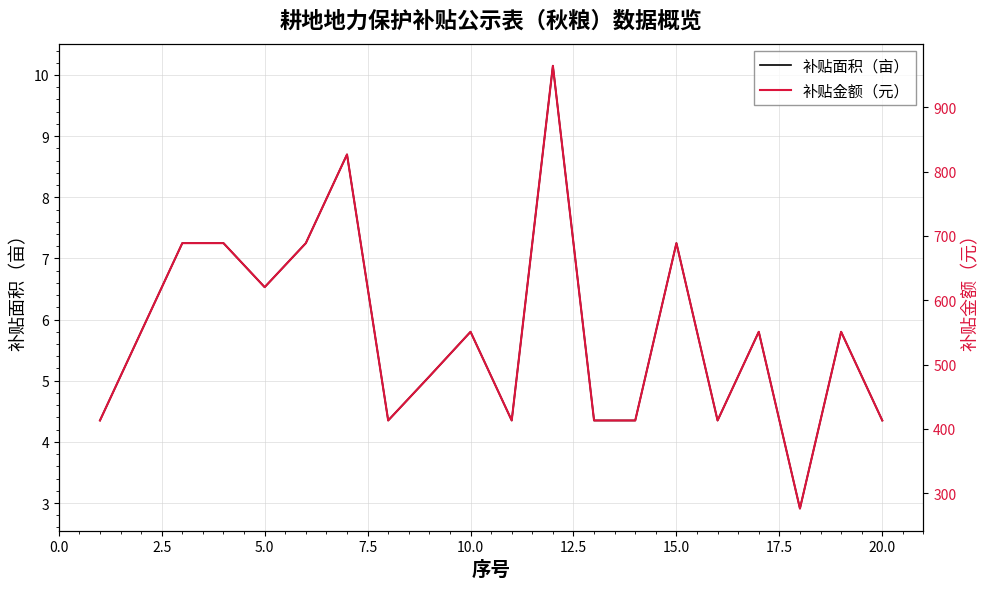

What is the average value of the 补贴面积（亩） series?

5.8